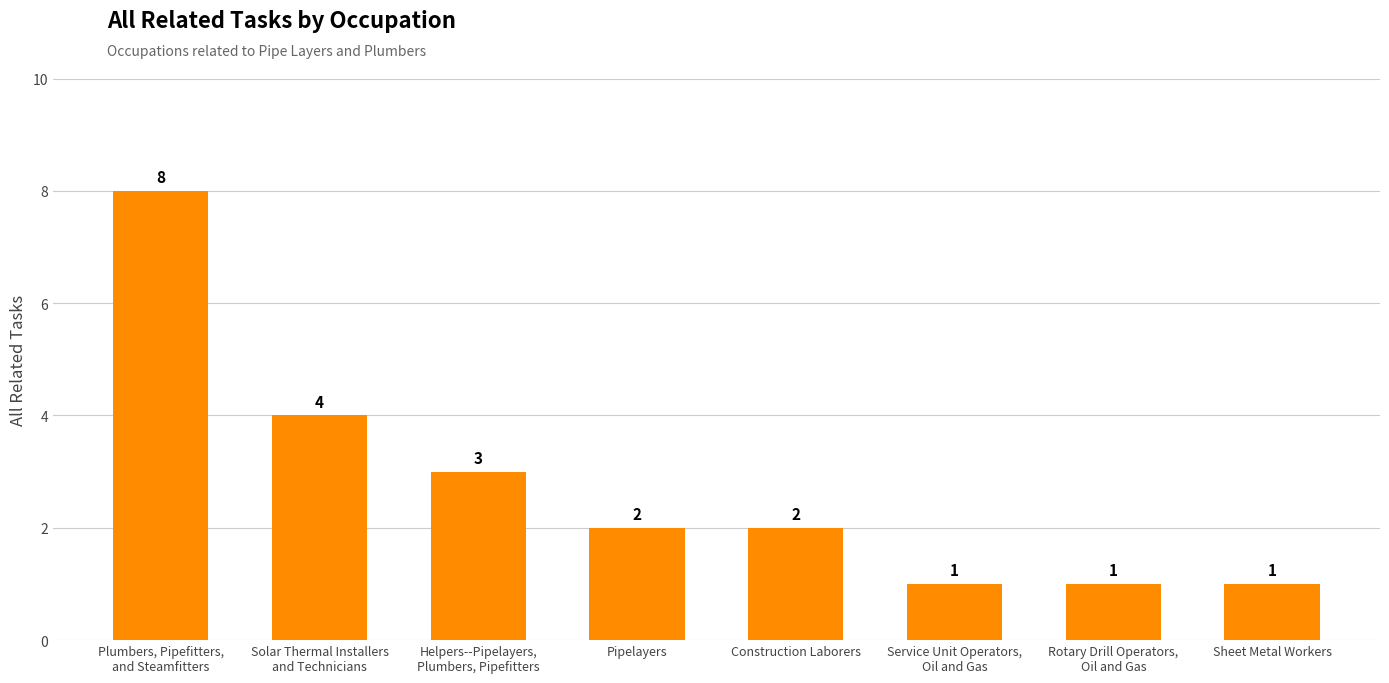

What is the difference between the maximum and second lowest values?

7